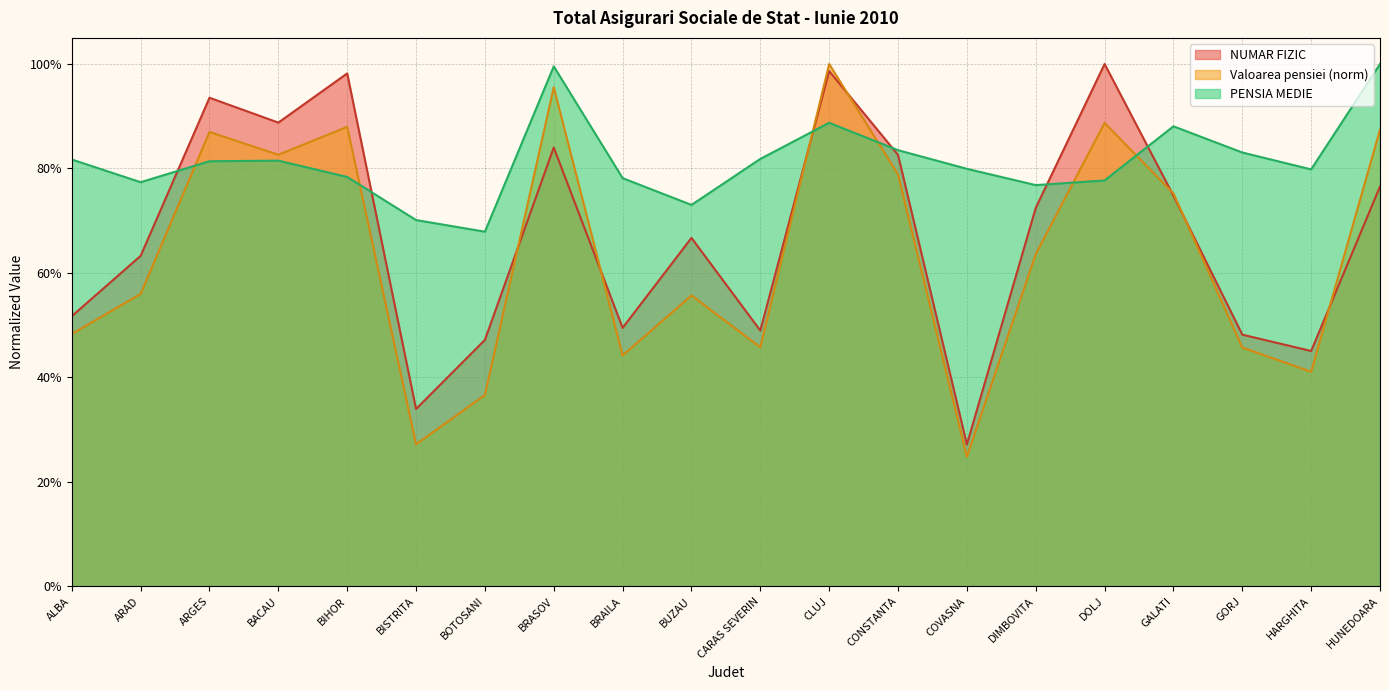

Reading right to left, extract all data points from this chart.

NUMAR FIZIC: 0.8	0.5	0.5	0.7	1.0	0.7	0.3	0.8	1.0	0.5	0.7	0.5	0.8	0.5	0.3	1.0	0.9	0.9	0.6	0.5
Valoarea pensiei (mil): 0.9	0.4	0.5	0.8	0.9	0.6	0.2	0.8	1.0	0.5	0.6	0.4	1.0	0.4	0.3	0.9	0.8	0.9	0.6	0.5
PENSIA MEDIE: 1.0	0.8	0.8	0.9	0.8	0.8	0.8	0.8	0.9	0.8	0.7	0.8	1.0	0.7	0.7	0.8	0.8	0.8	0.8	0.8